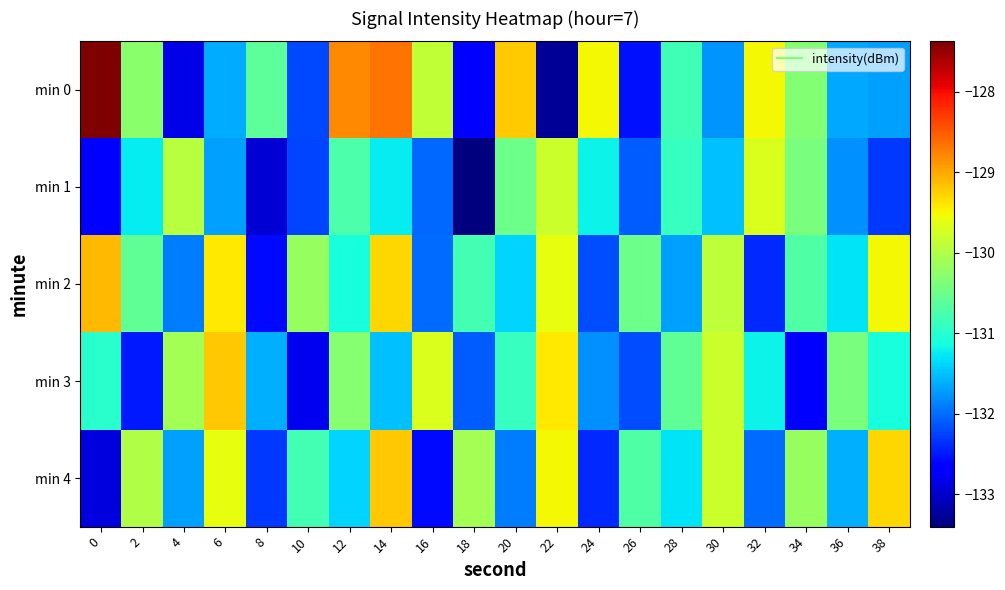

Between 2 and 10, which series saw the biggest shift?

min 0